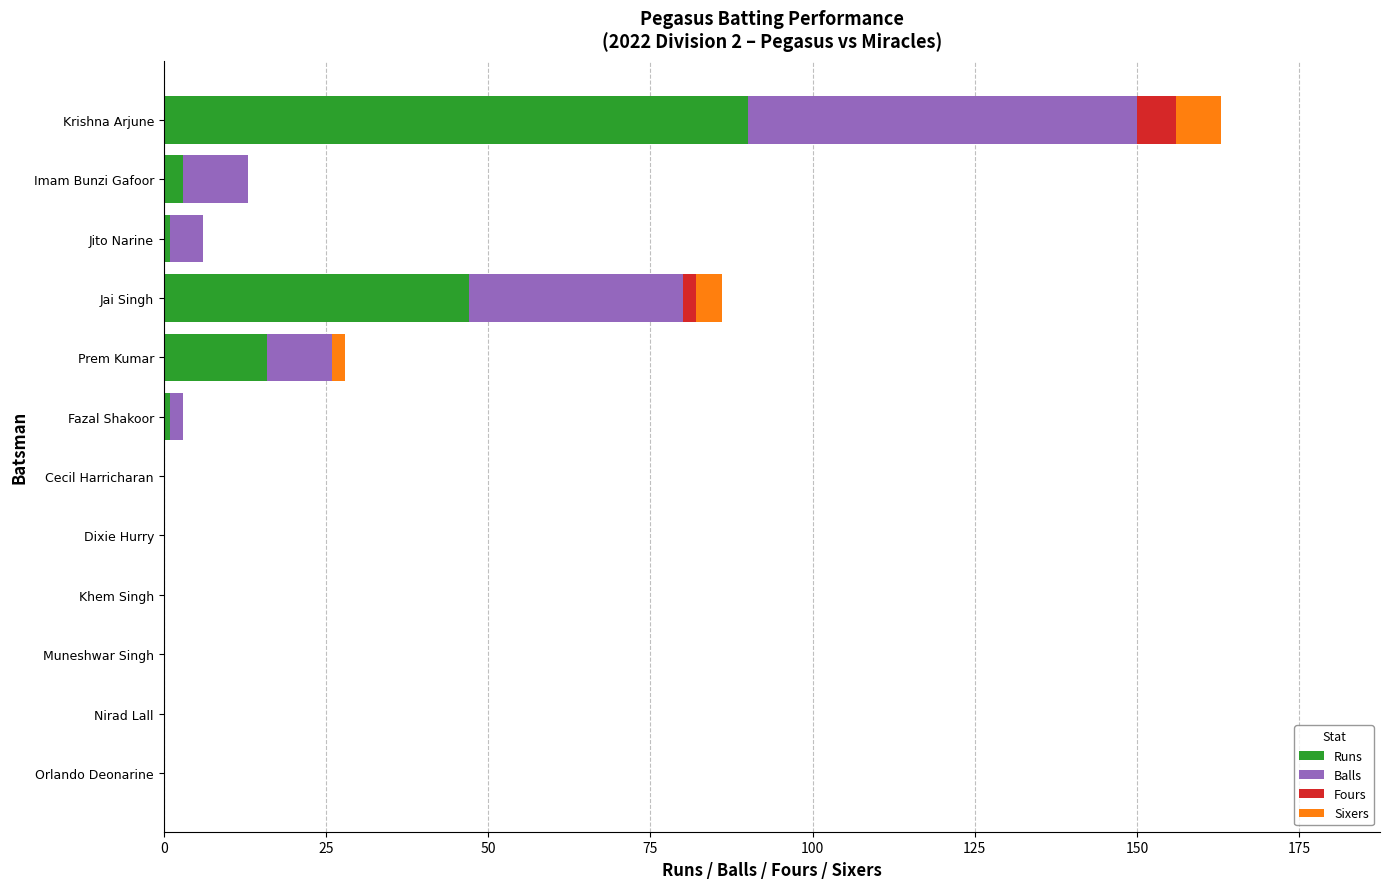

At which category is the sum across all series the highest?

Krishna Arjune